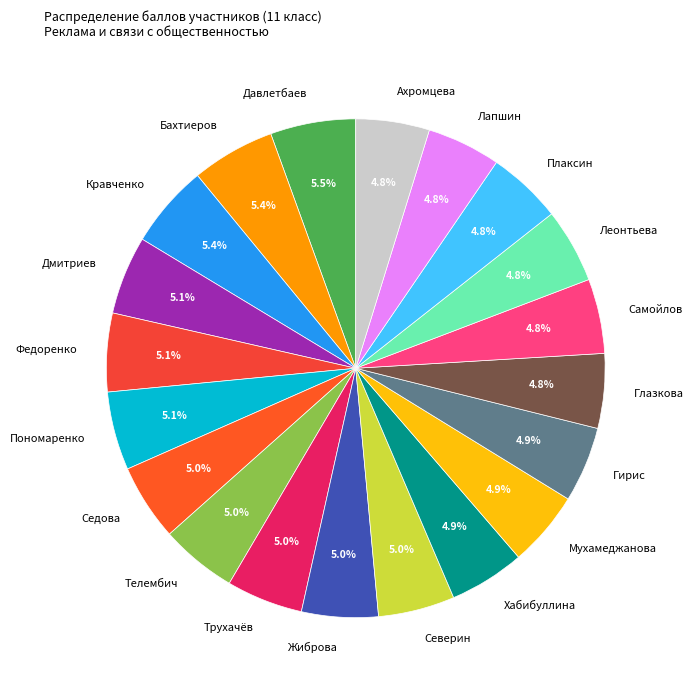

What percentage is the Лапшин slice, to the nearest percent?

5%